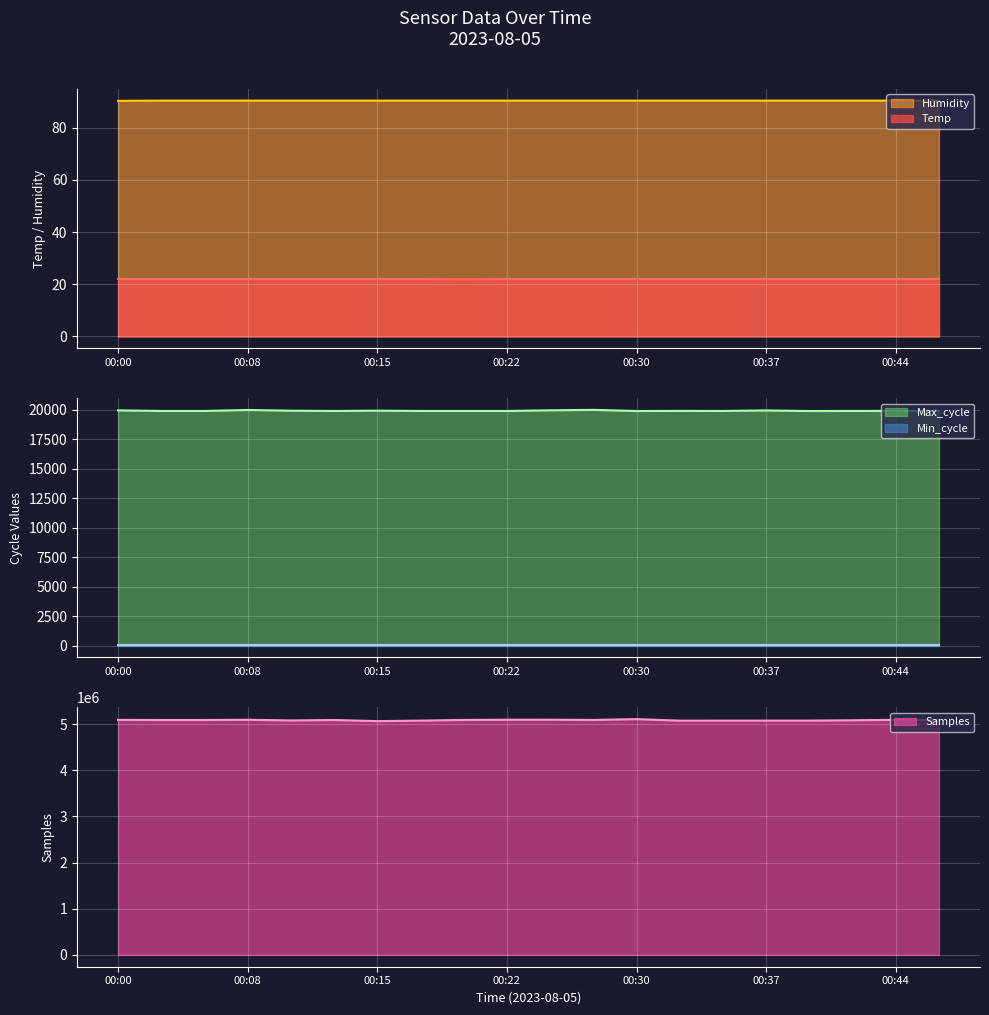

List the labels in order of Max_cycle value, smallest first.

00:30, 00:39, 00:03, 00:05, 00:13, 00:17, 00:20, 00:22, 00:34, 00:42, 00:32, 00:44, 00:47, 00:10, 00:15, 00:37, 00:00, 00:25, 00:08, 00:27